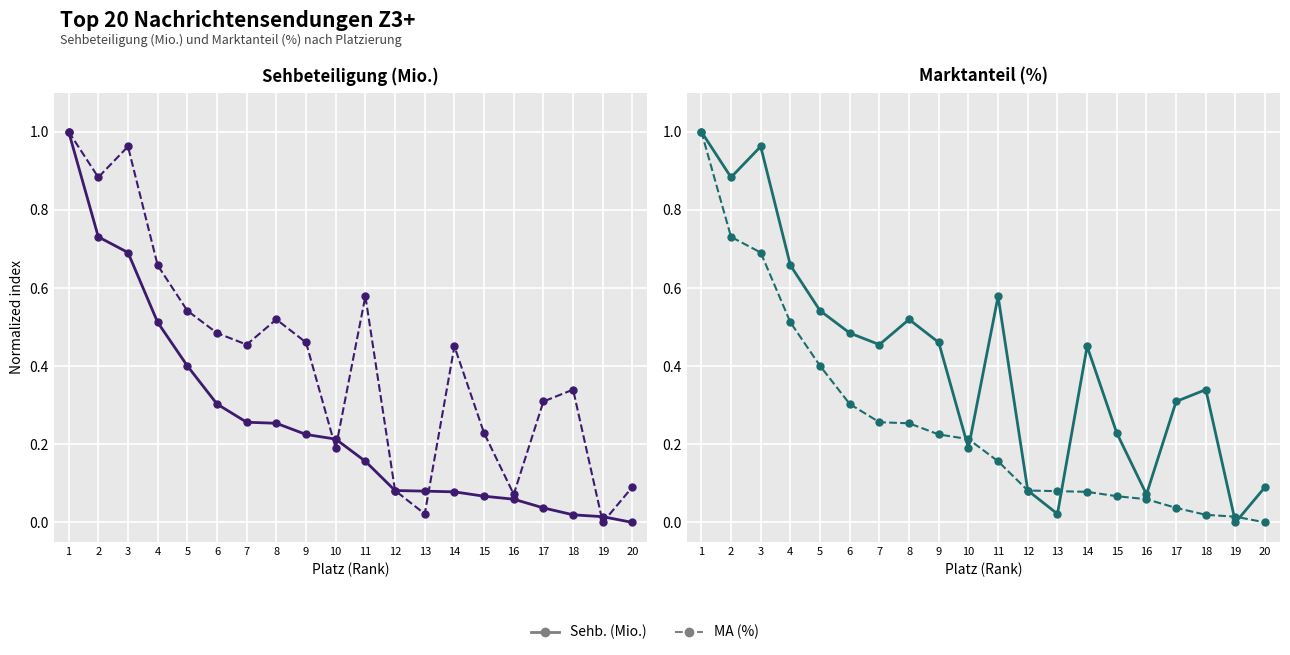

Which series changed the most between 10 and 13?

MA (%)